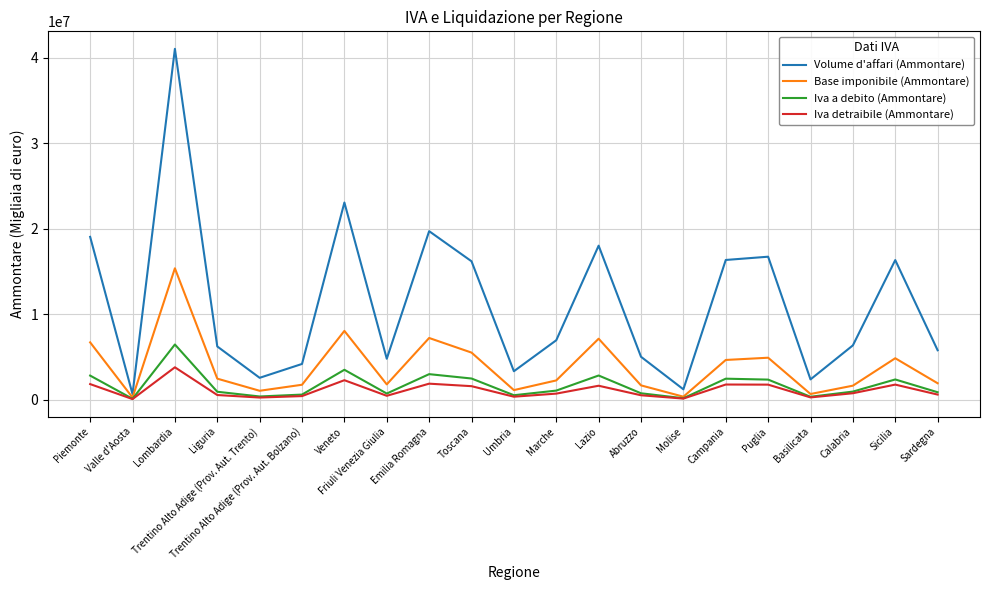

Where does the Volume d'affari (Ammontare) series first go above 6353094?

Piemonte